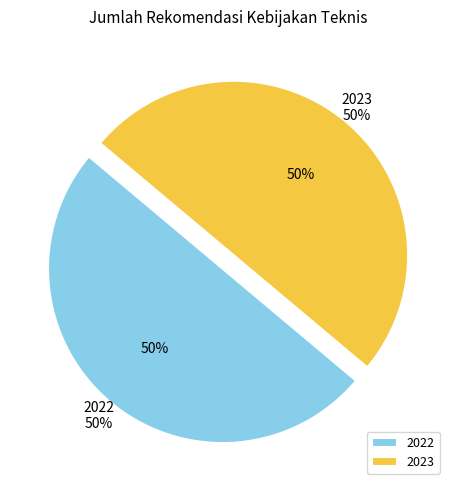

True or false: 2023 accounts for 50% of the total.

True